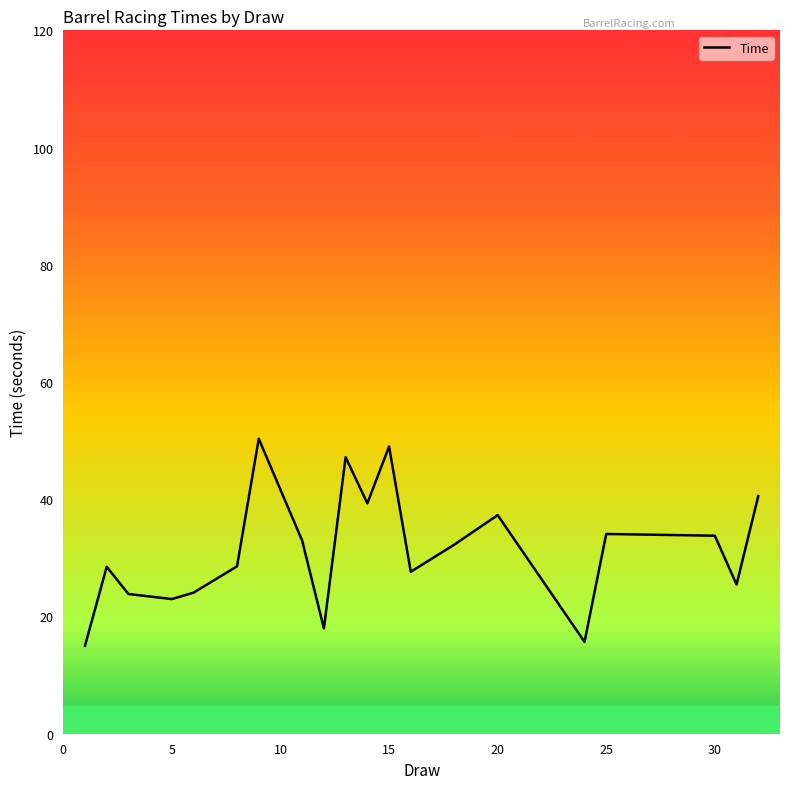

What is the maximum value shown in the chart?

50.3